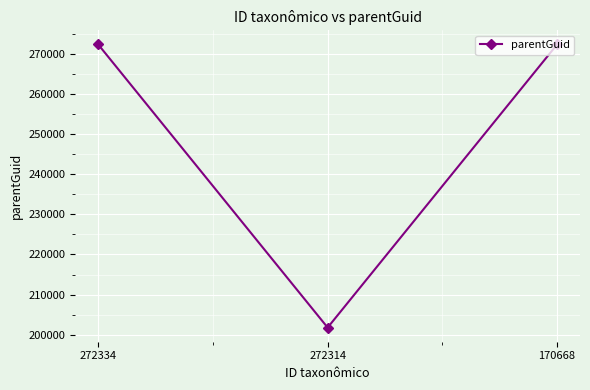

What value does the data have at 272334, to the nearest 100?

272300